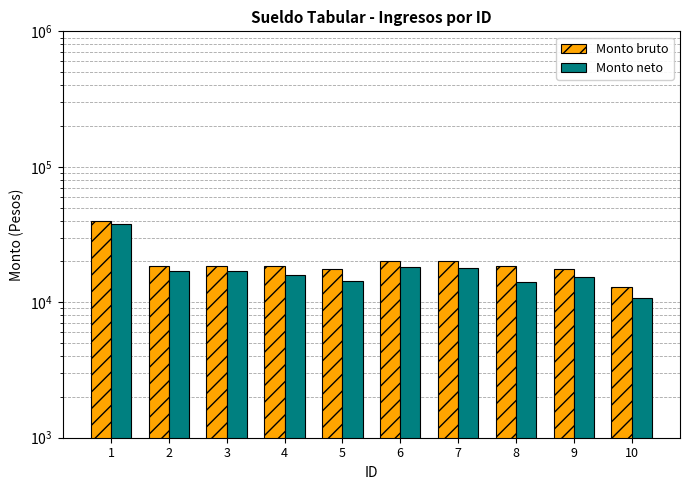

List the series in order of their peak value, lowest first.

Monto neto, Monto bruto